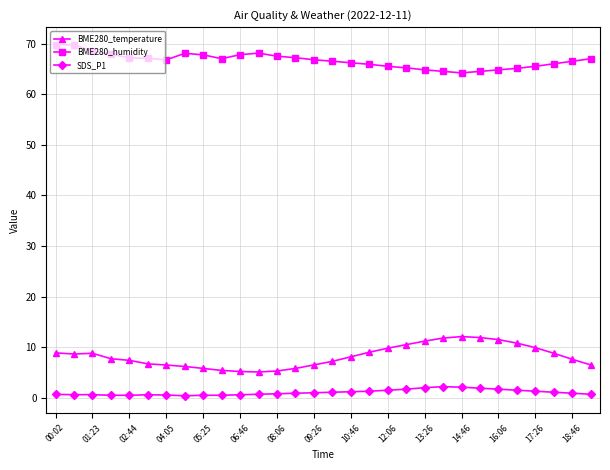

True or false: SDS_P1 has more than 1 points higher than both neighbors.

True